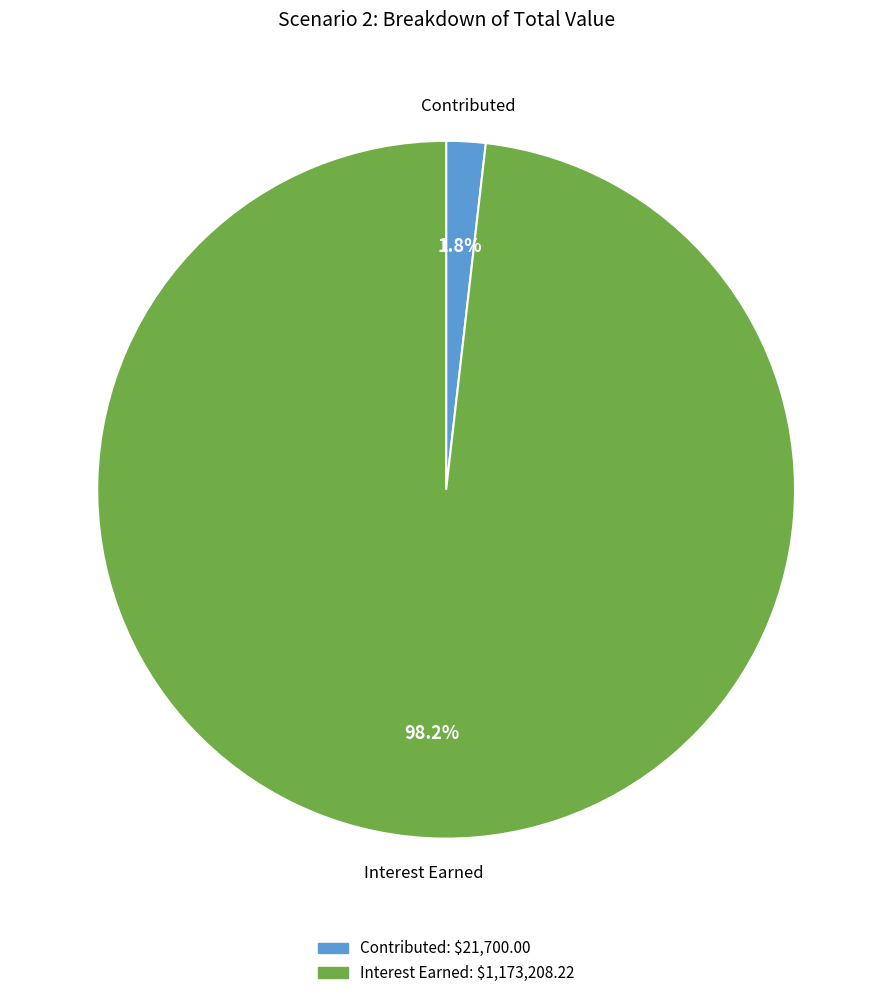

To the nearest percent, what is the combined percentage of Interest Earned and Contributed?

100%